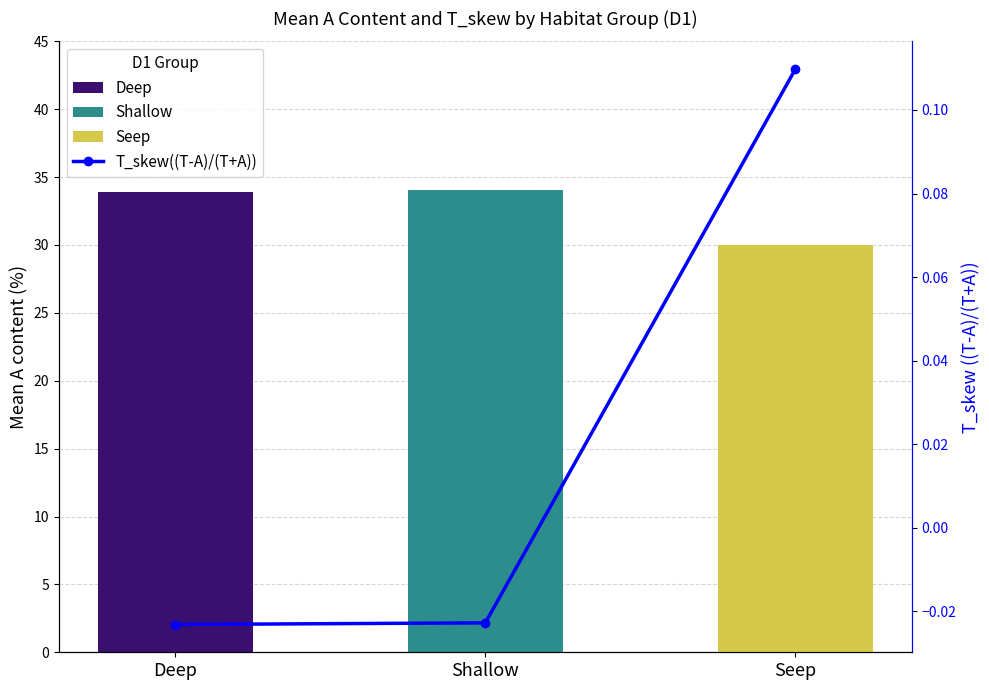

Is it true that the value at Deep is -0.0?

True